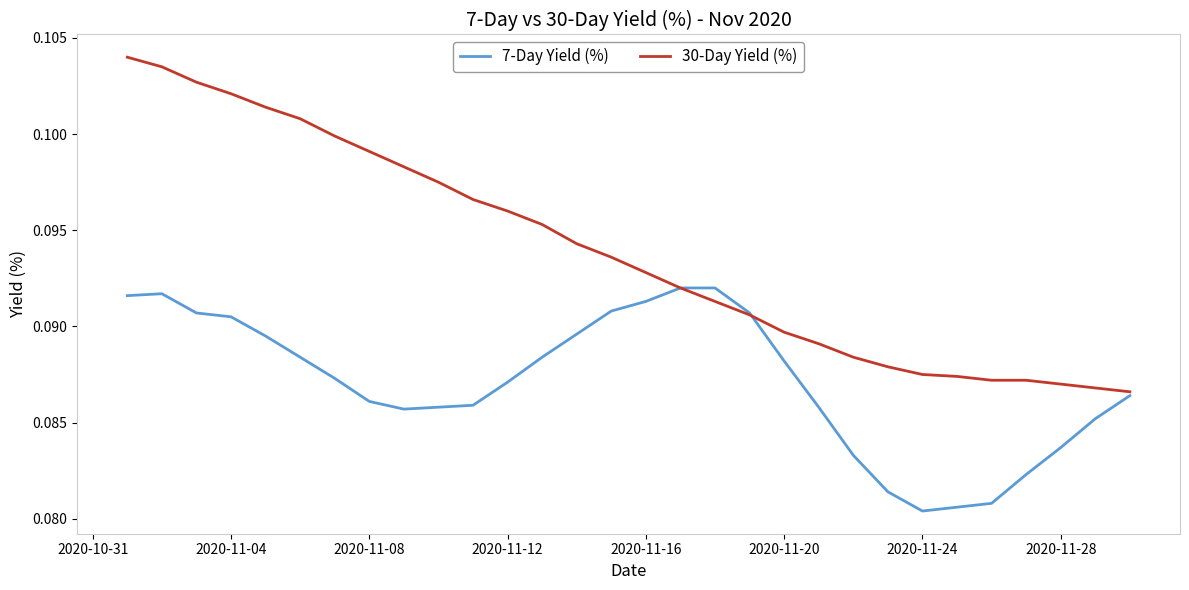

Which series has the largest range (max minus min)?

30-Day Yield (%)